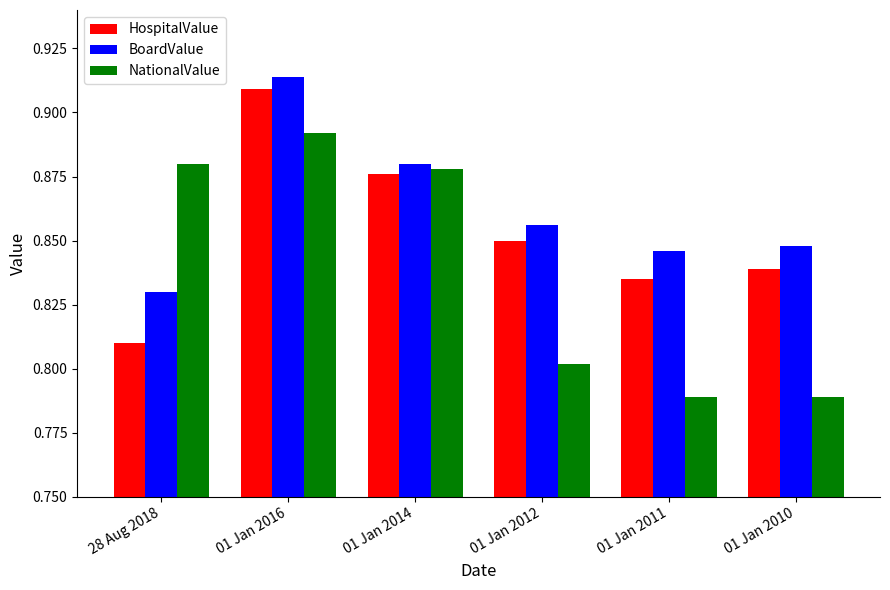

Between 28 Aug 2018 and 01 Jan 2010, which series saw the biggest shift?

NationalValue